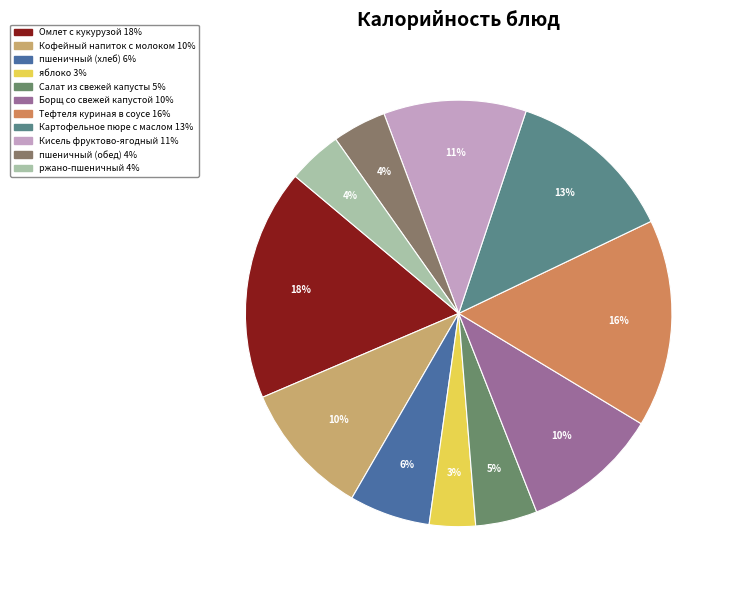

What percentage is the Борщ со свежей капустой slice, to the nearest percent?

10%